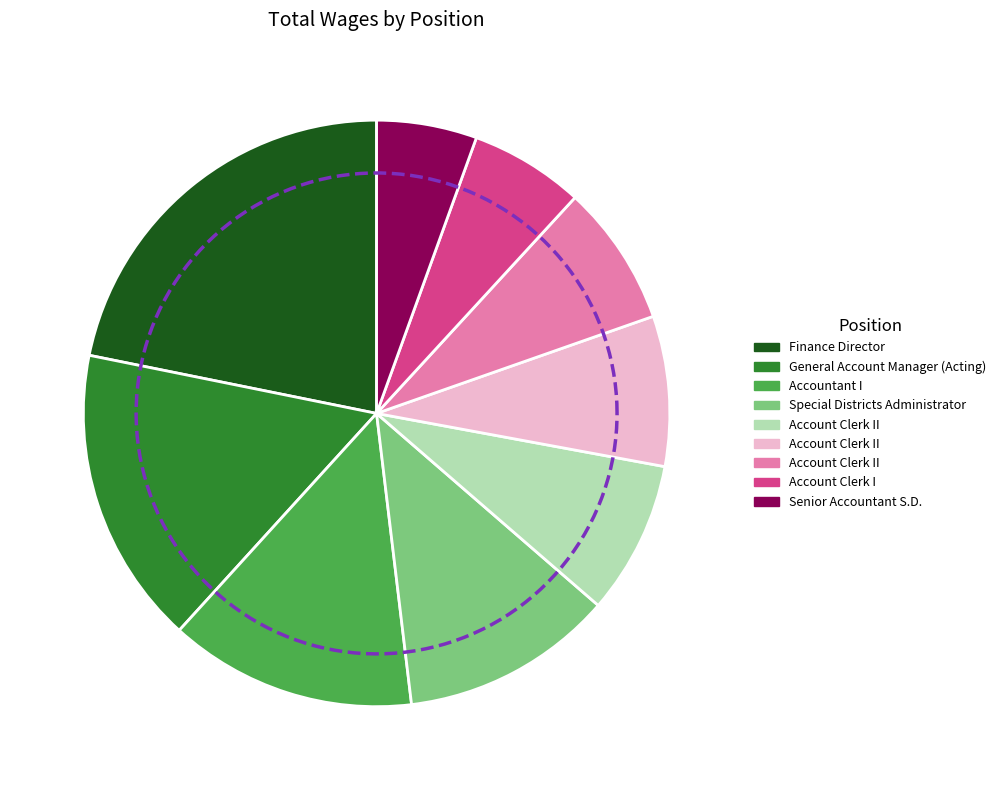

To the nearest percent, what is the combined percentage of Finance Director and Accountant I?

35%